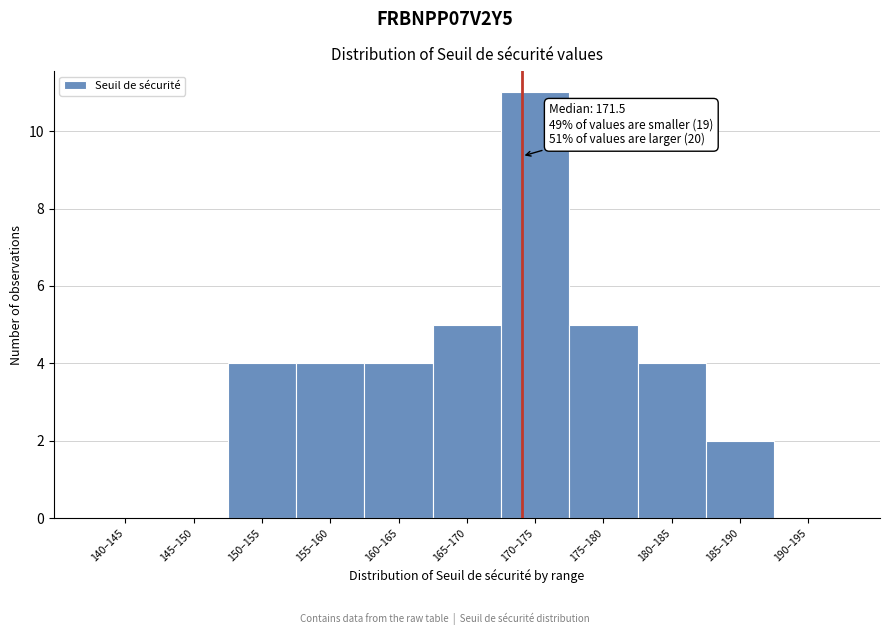

Reading left to right, extract all data points from this chart.

140–145=0	145–150=0	150–155=4	155–160=4	160–165=4	165–170=5	170–175=11	175–180=5	180–185=4	185–190=2	190–195=0